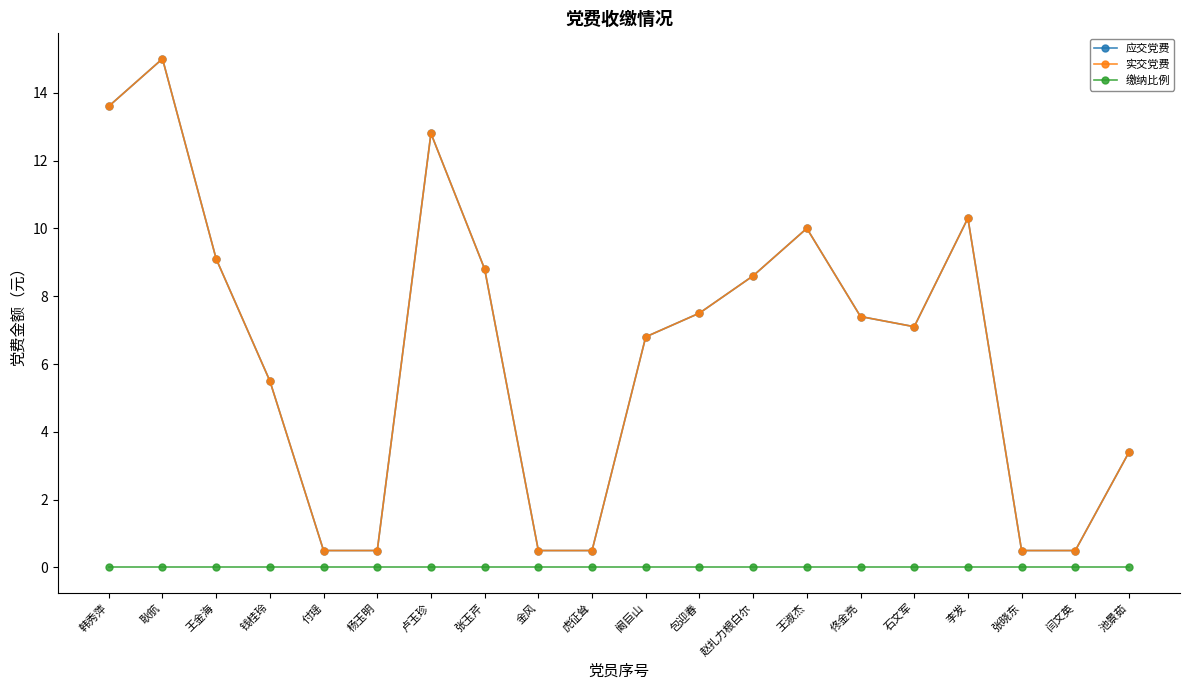

What is the sum of the 实交党费 values at 金风 and 包迎春?

8.0